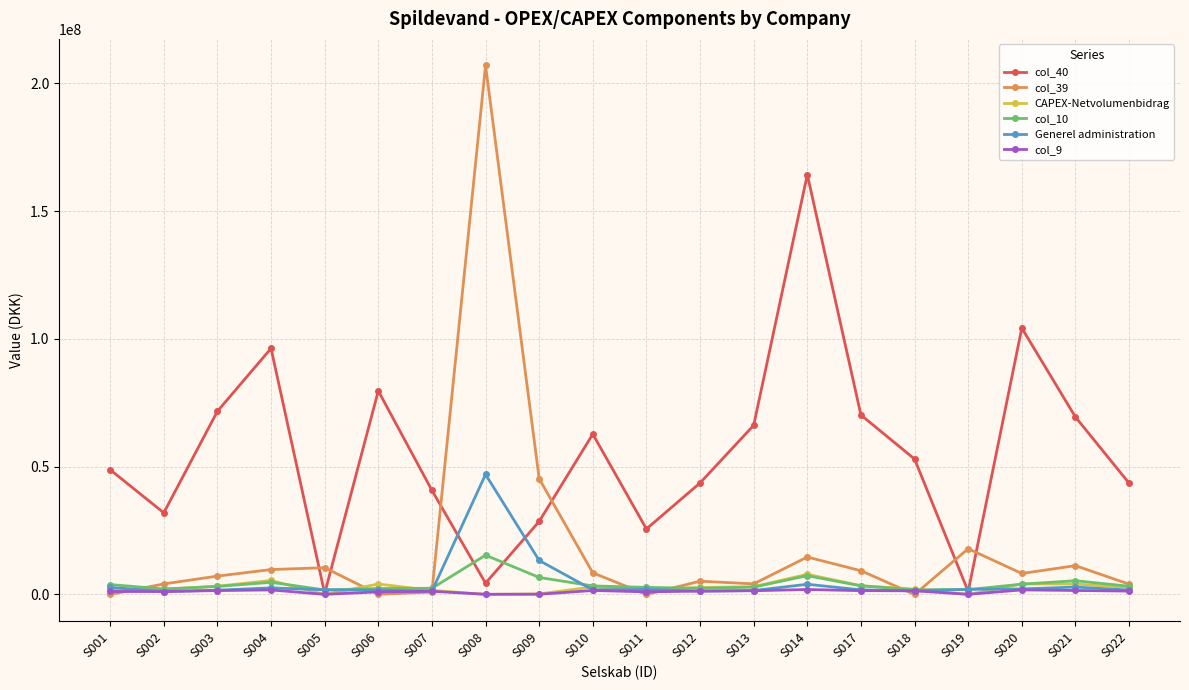

Does the chart display data point markers on the line(s)?

Yes